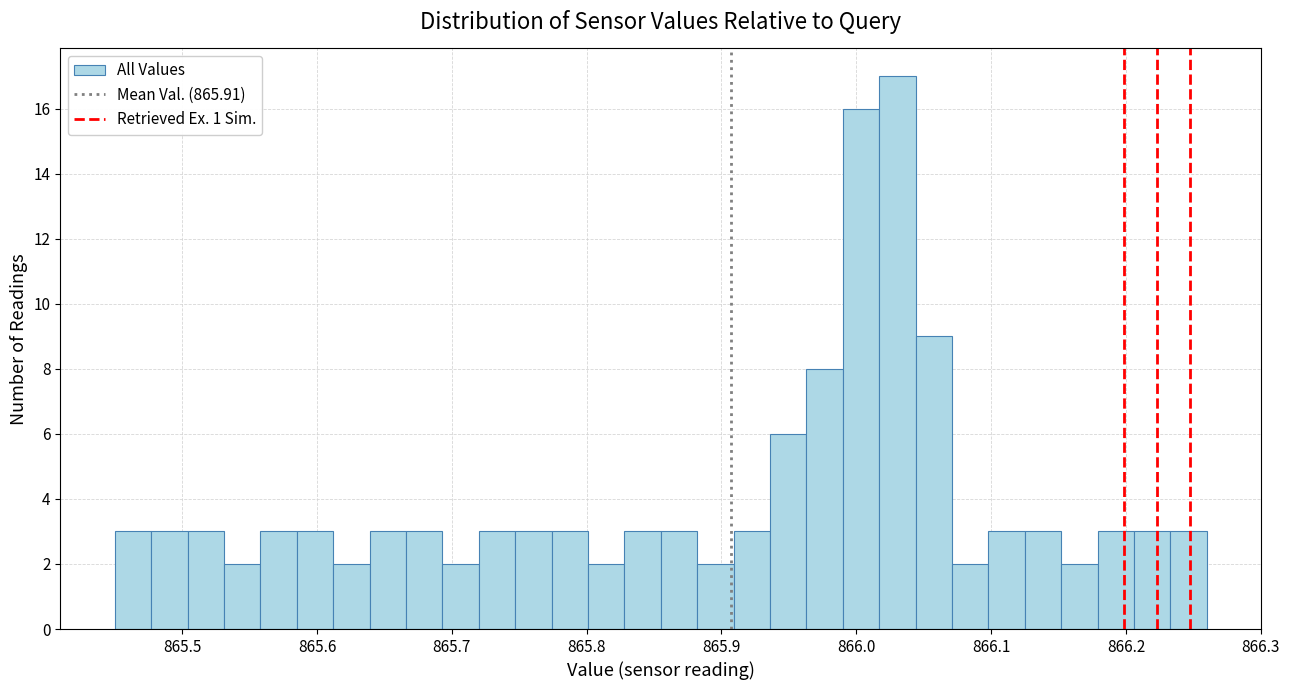

Around what value on the x-axis is the tallest bar? Give the approximate position of its centre, as read against the axis.

866.03